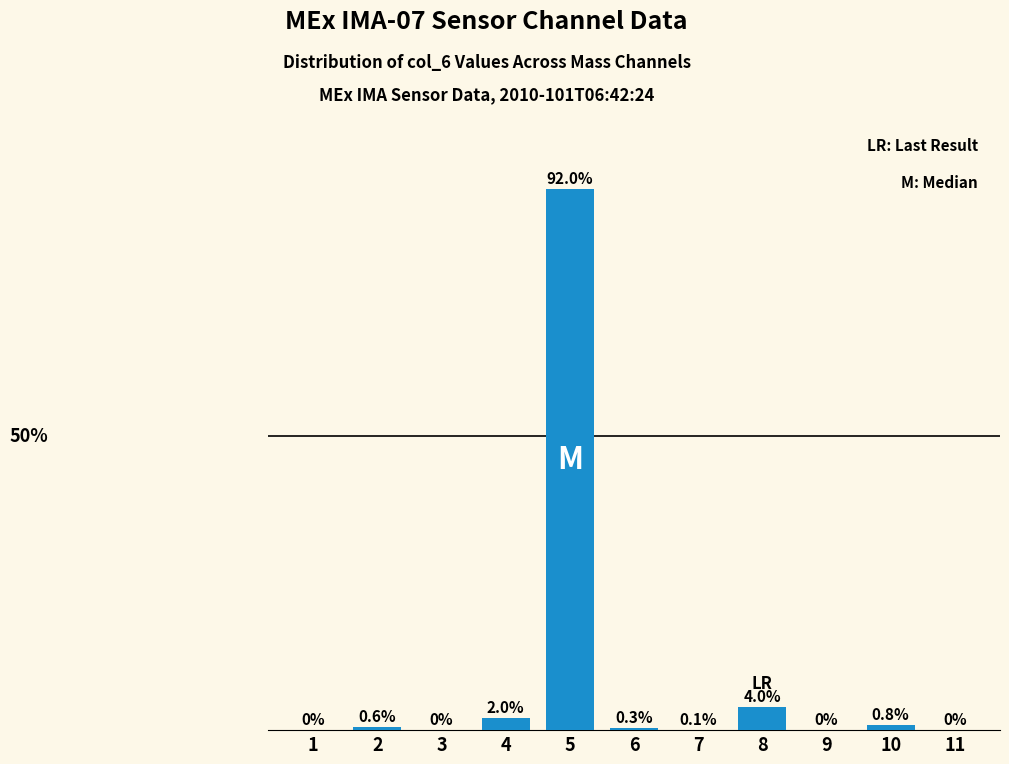

Are the bars horizontal?

No